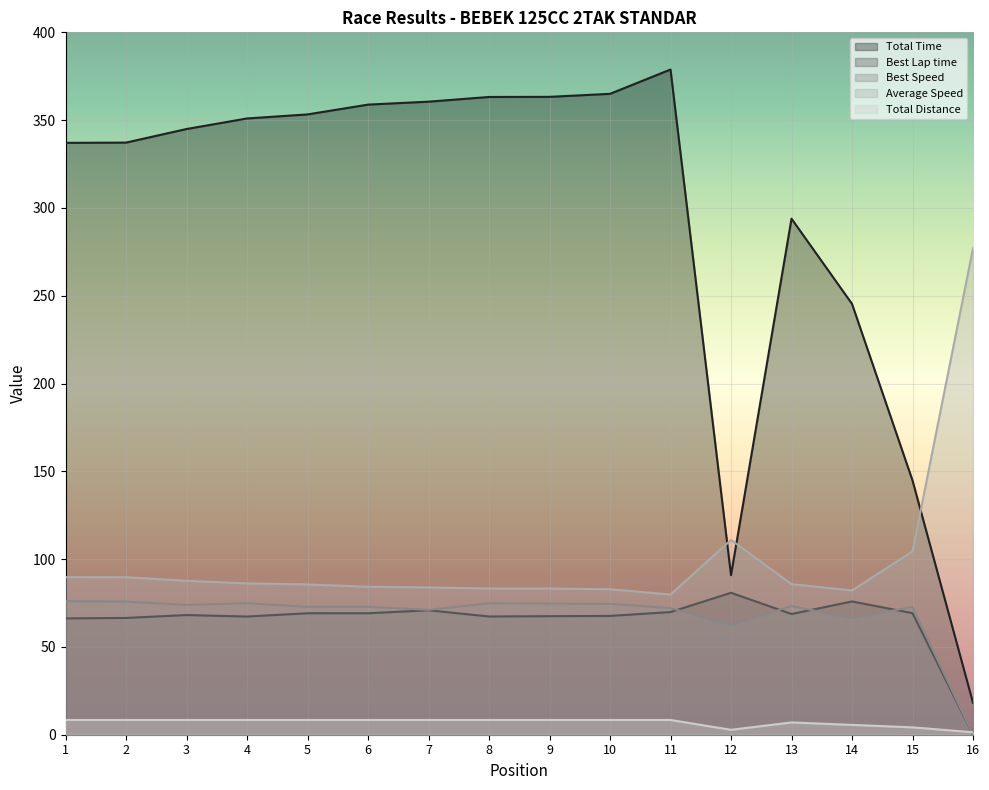

Where does the Best Speed series first go above 73?

1